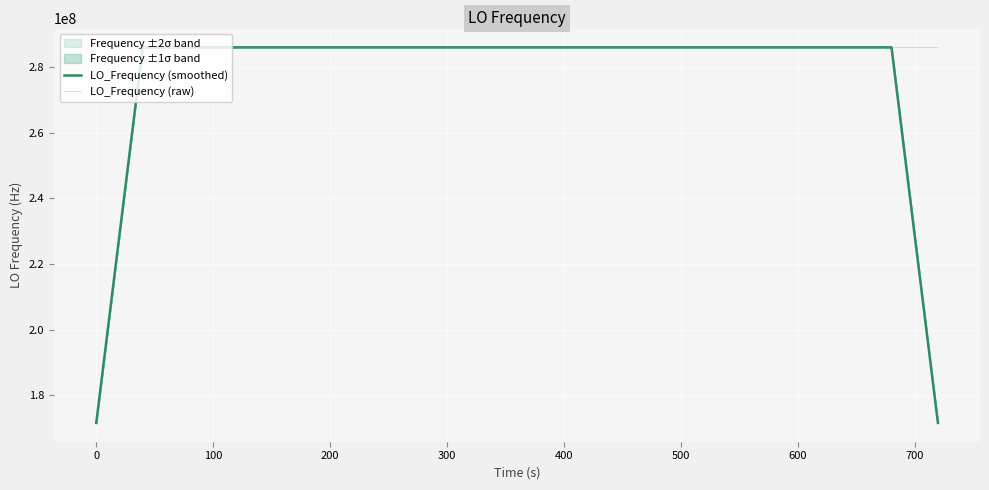

What is the lowest value of the LO_Frequency (smoothed) series?

171628198.9